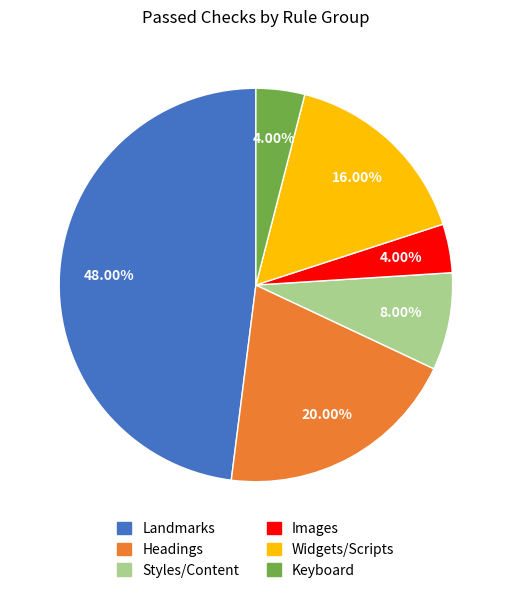

Is there a majority slice in this chart?

No